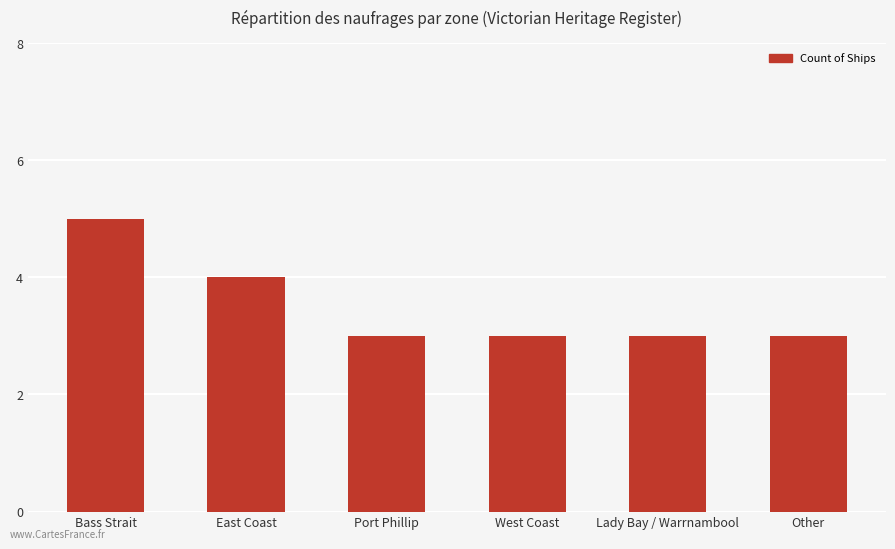

What is the average value?

4